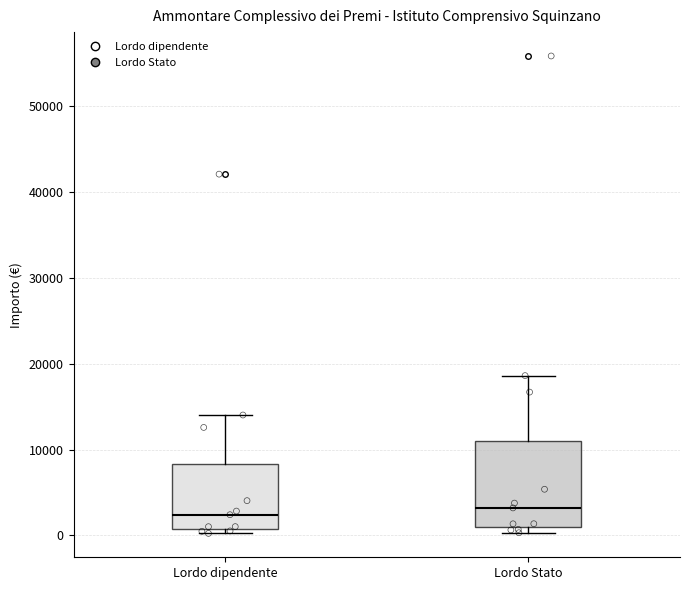

Where is the lower edge of the box for Lordo Stato on the y-axis? The values are not printed on the chart, so give them approximately, as read against the axis.

1000